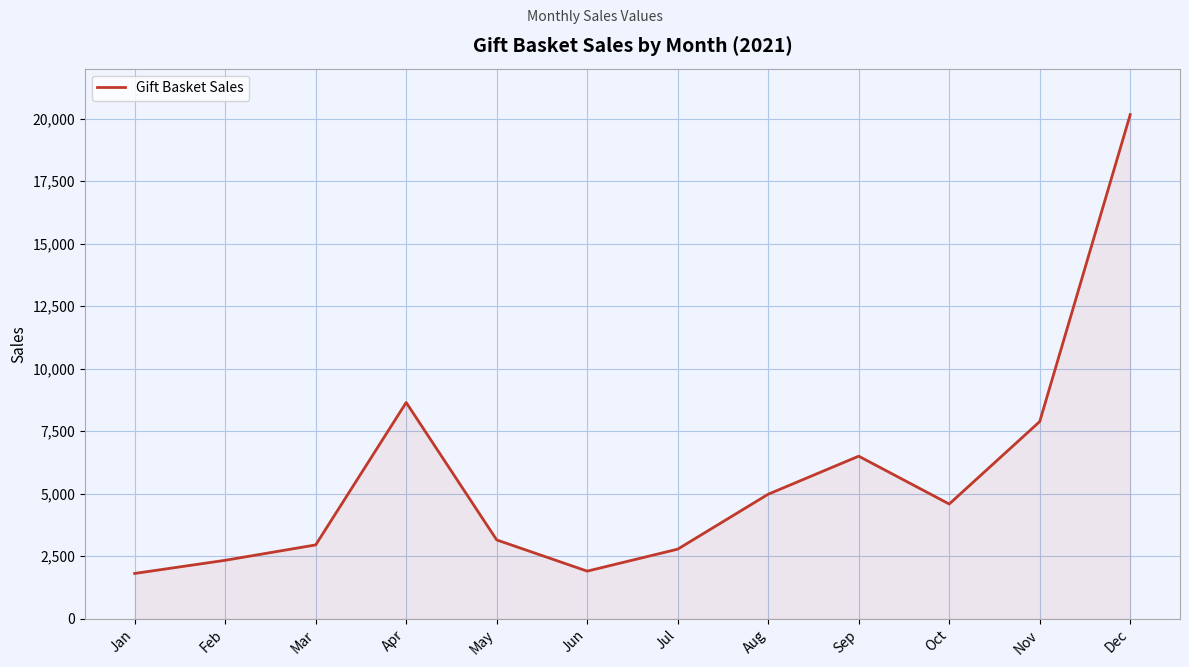

What is the sum of the values at Oct and May?

7739.5